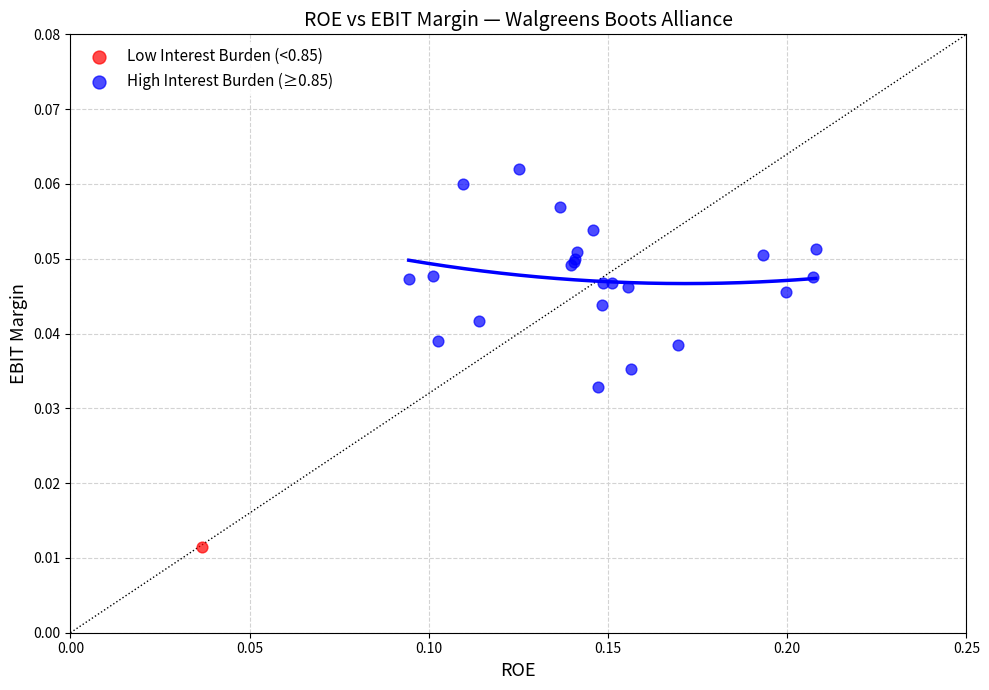

What are all the series names shown in the legend?

Low Interest Burden (<0.85), High Interest Burden (≥0.85)